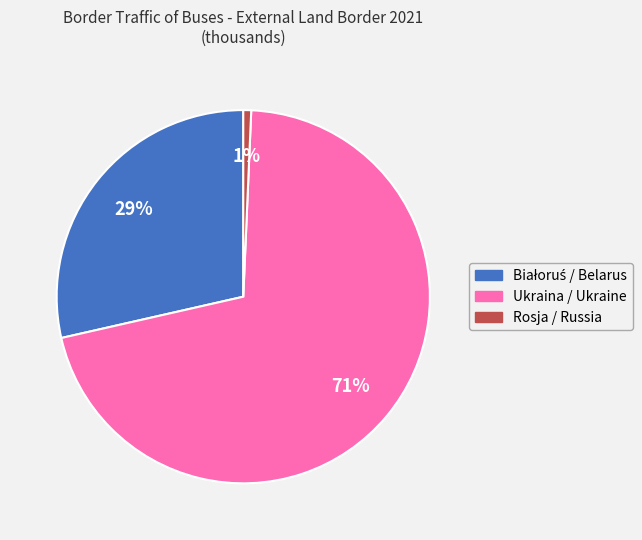

How many segments does this pie chart have?

3